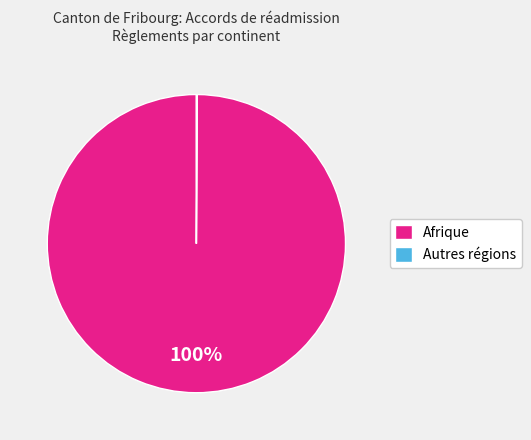

The Afrique slice represents 100% of the pie. True or false?

True